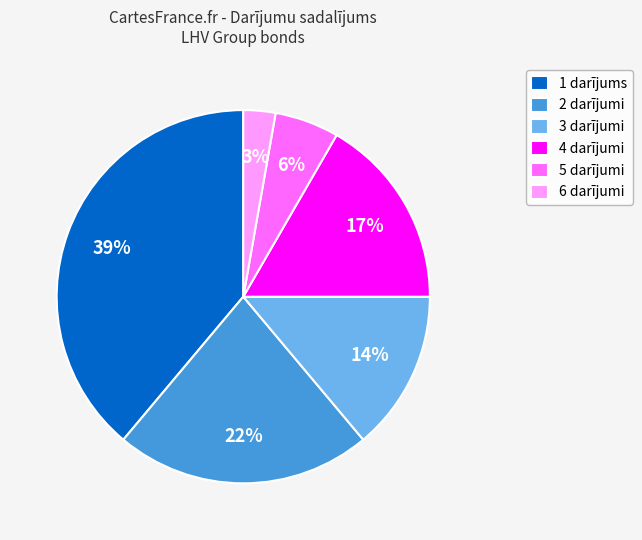

Does 6 darījumi account for over 50% of the chart?

No